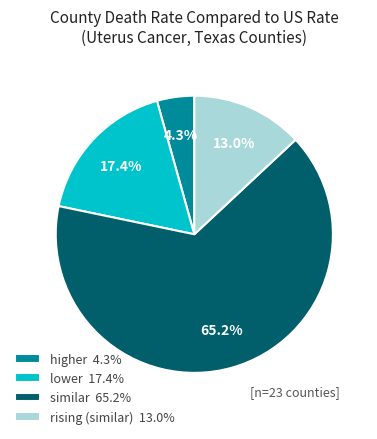

Does similar 65.2% represent more than half of the total?

Yes